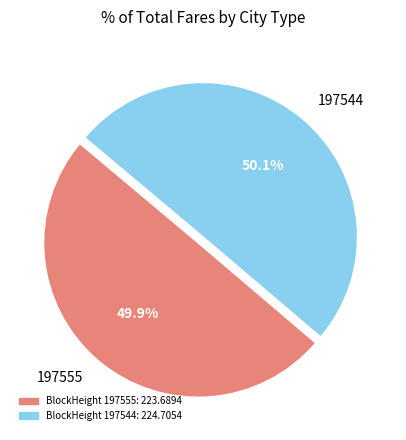

To the nearest percent, what is the difference between the 197555 and 197544 slice percentages?

0%